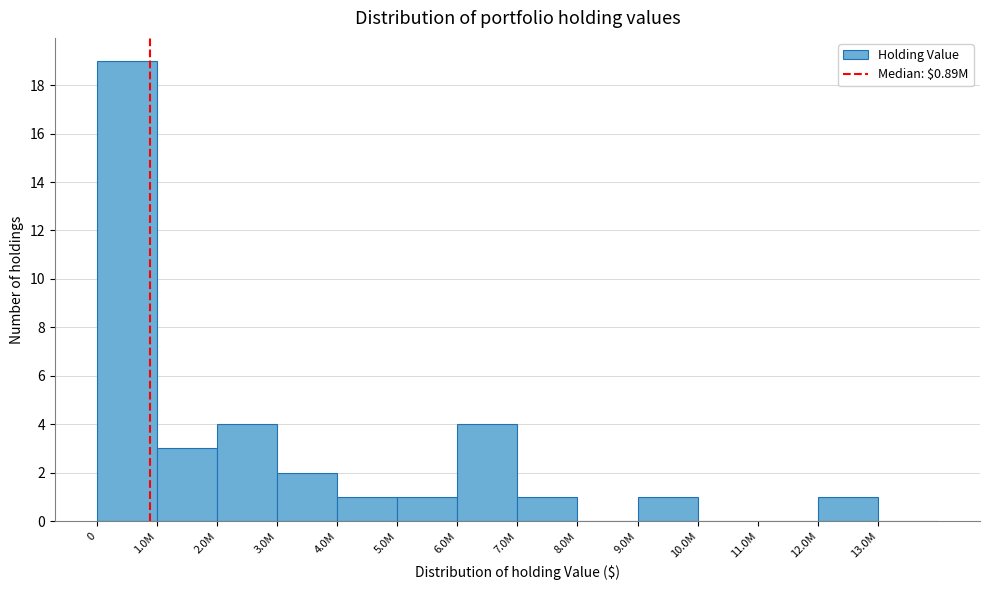

Reading left to right, list all the values displayed in this chart.

0=19	1.0M=3	2.0M=4	3.0M=2	4.0M=1	5.0M=1	6.0M=4	7.0M=1	8.0M=0	9.0M=1	10.0M=0	11.0M=0	12.0M=1	13.0M=0